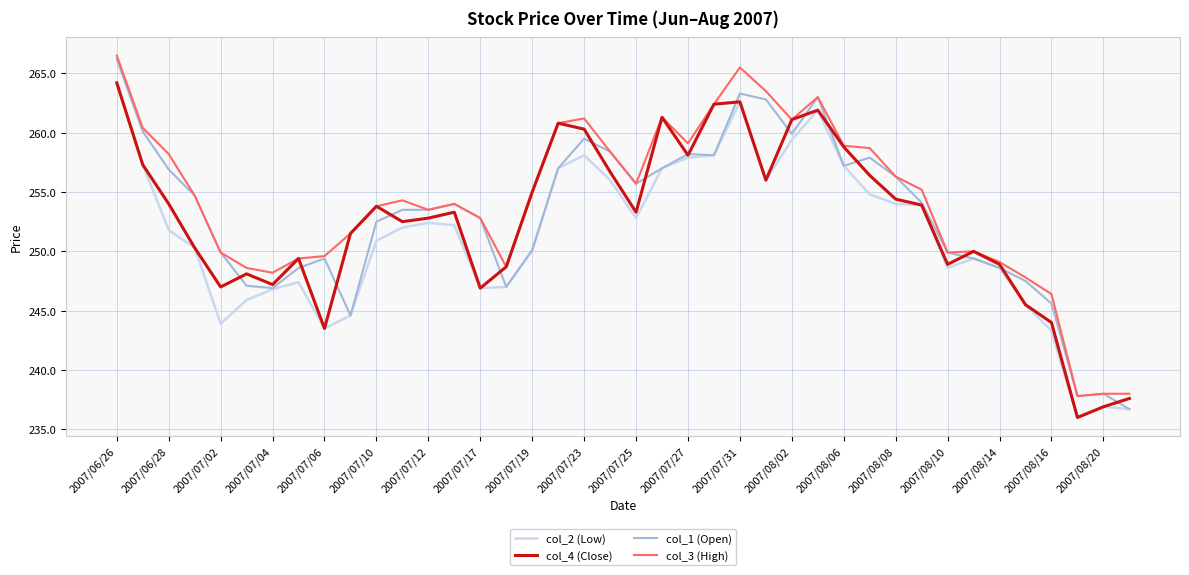

What is the maximum value for col_2 (Low)?

264.2